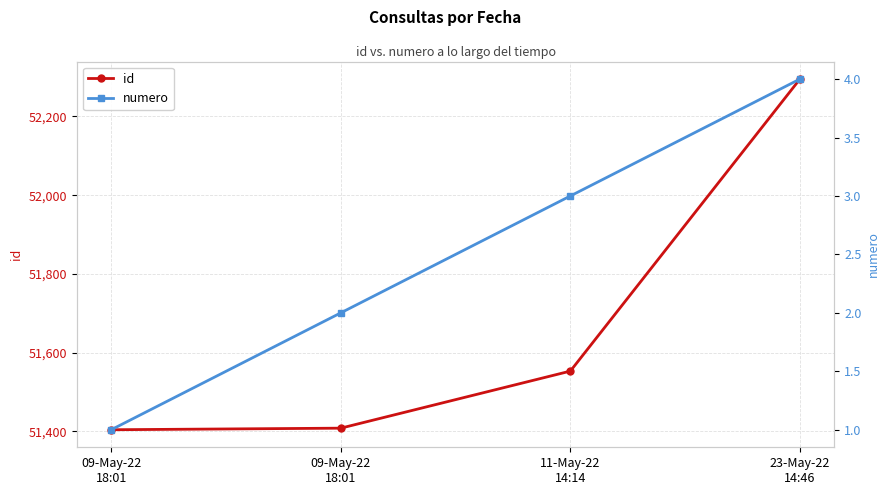

Which category has the lowest value in the numero series?

09-May-22
18:01